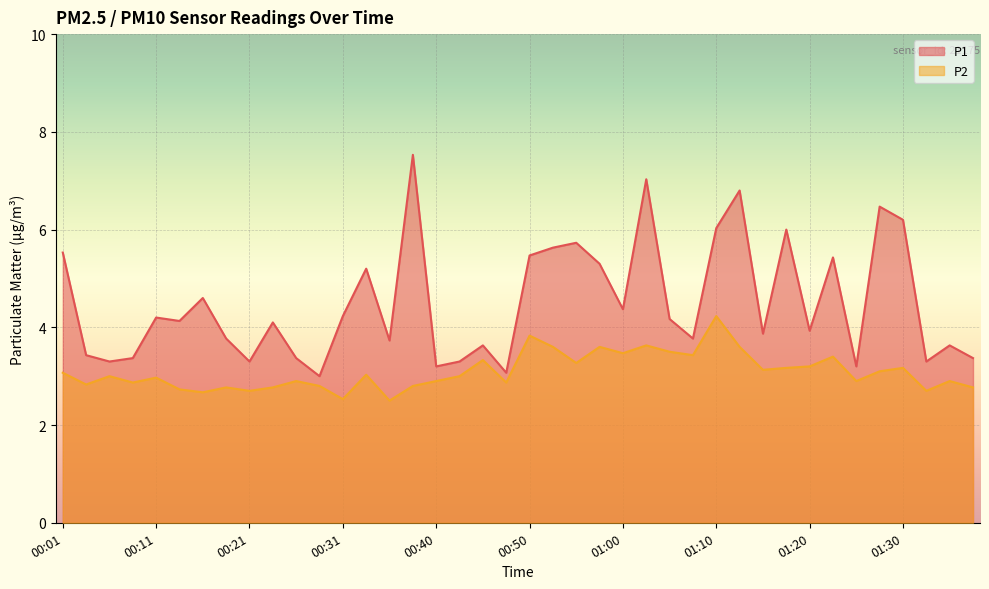

True or false: P2 and P1 cross at least once.

False